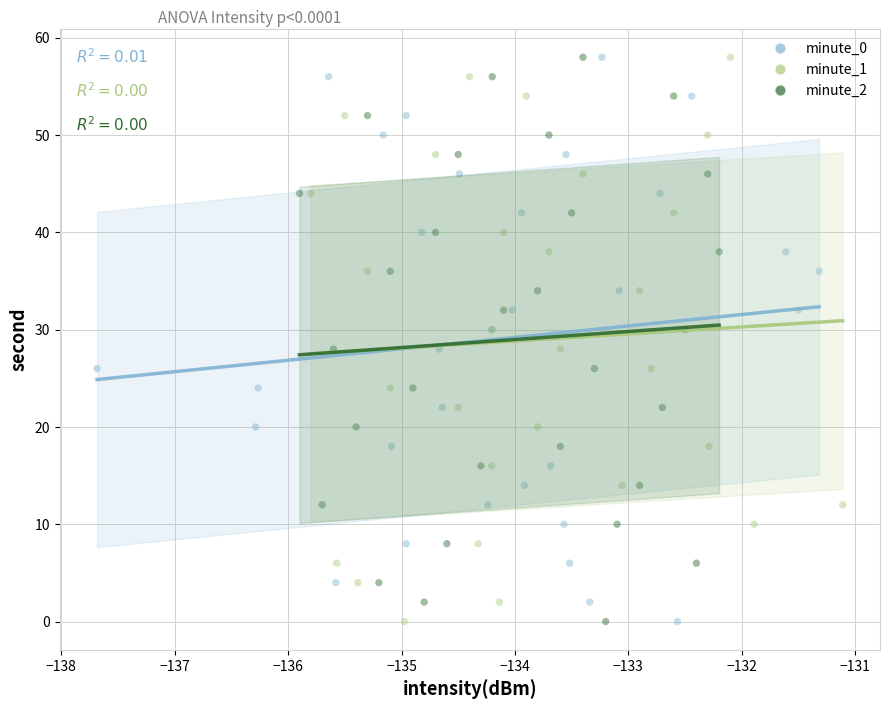

What are all the series names shown in the legend?

minute_0, minute_1, minute_2